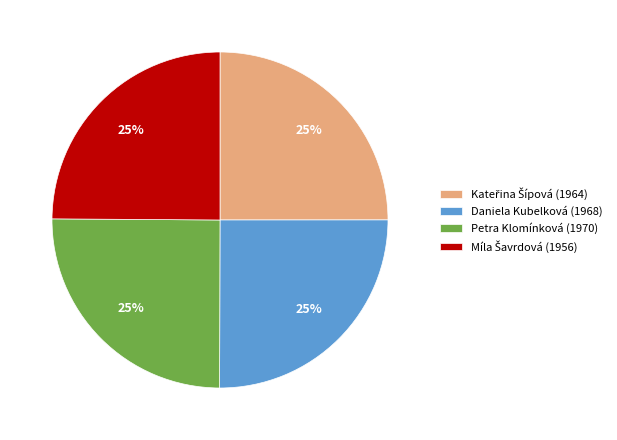

To the nearest percent, what is the average slice percentage?

25%